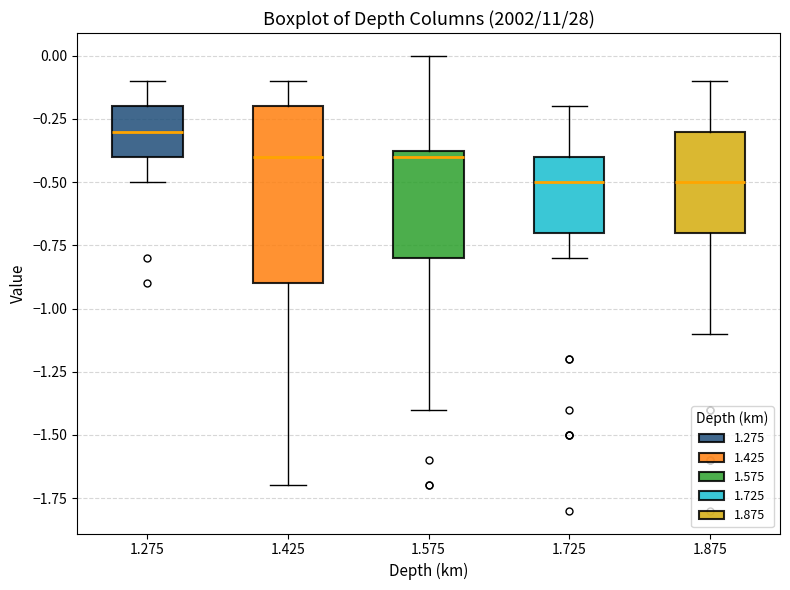

Reading left to right, transcribe this box plot: for each box, give where its median line is, the range the box spans, and where its two whiskers end, as read against the y-axis. The values are not printed on the chart, so give them approximately, as read against the axis.

1.275: median -0.30, box -0.40 to -0.20, whiskers -0.50 to -0.10
1.425: median -0.40, box -0.90 to -0.20, whiskers -1.70 to -0.10
1.575: median -0.40, box -0.80 to -0.35, whiskers -1.40 to 0.00
1.725: median -0.50, box -0.70 to -0.40, whiskers -0.80 to -0.20
1.875: median -0.50, box -0.70 to -0.30, whiskers -1.10 to -0.10